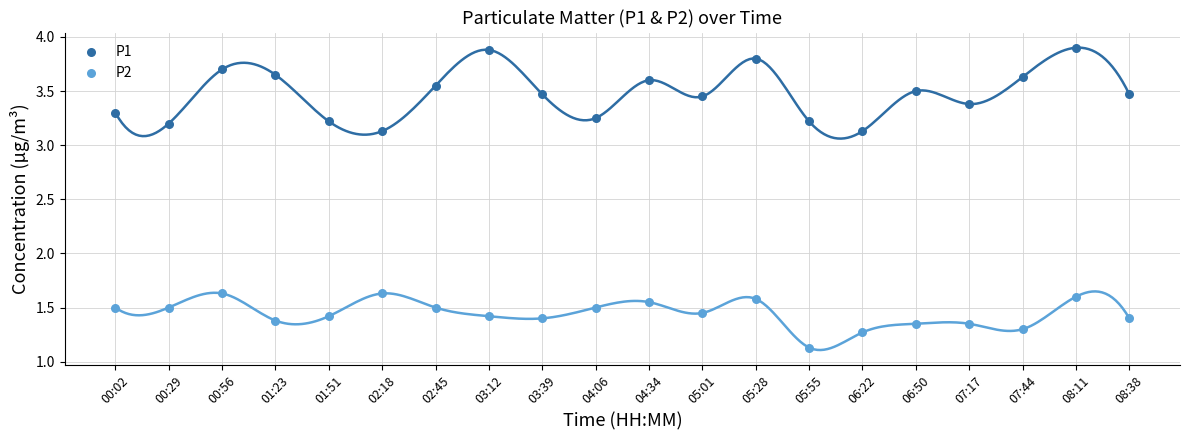

Across all data points, what is the range of Y values (max minus min)?

2.8